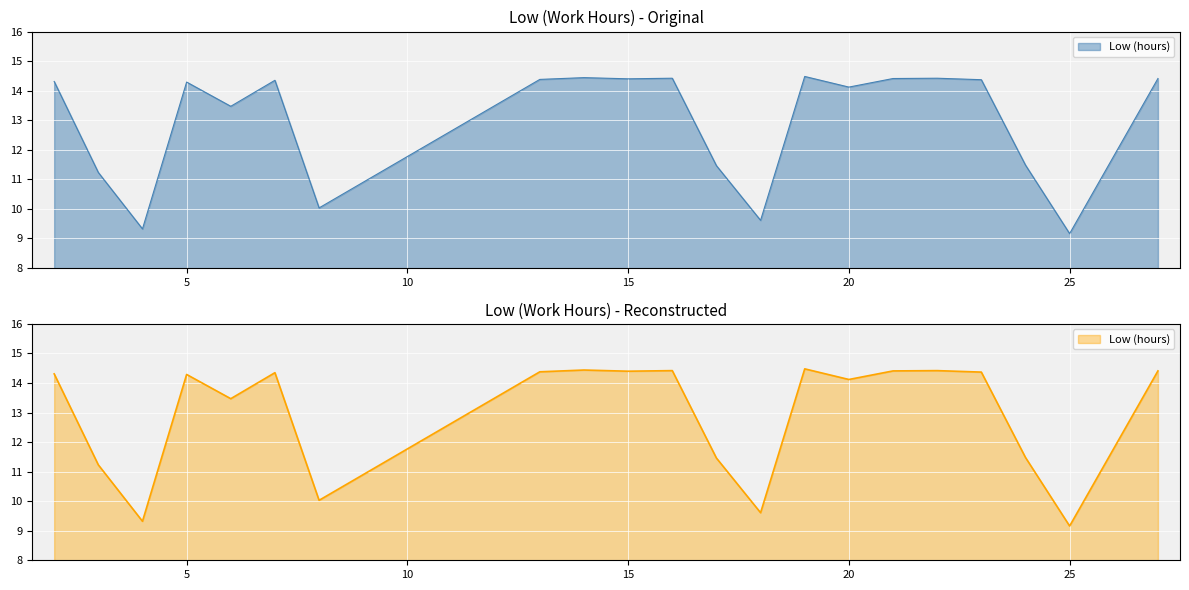

Where does the data first go above 14?

2